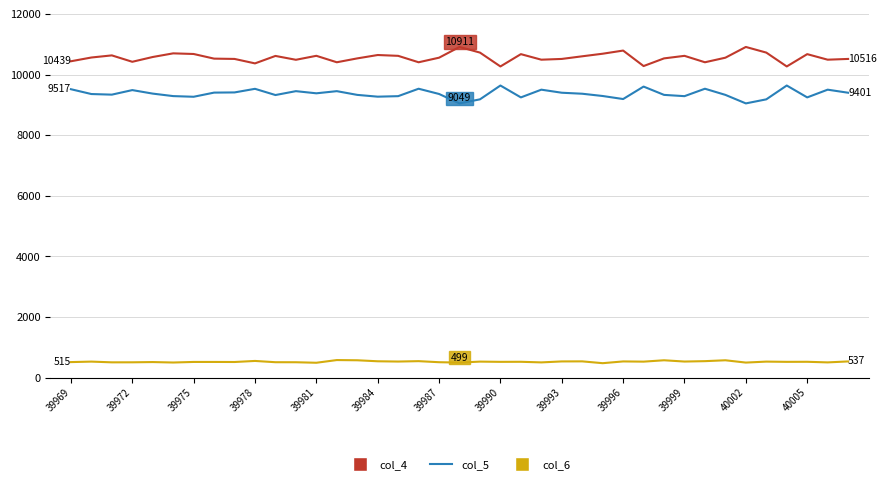

List the series in order of their peak value, lowest first.

col_6, col_5, col_4